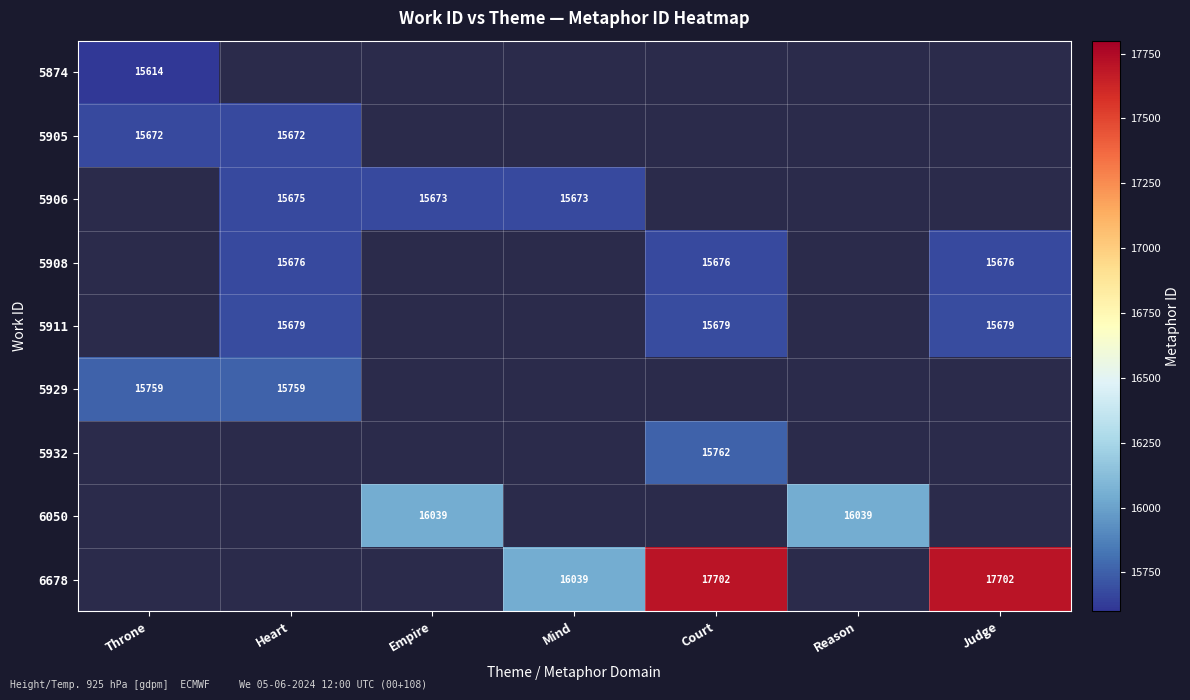

True or false: 6678 has a value of 30794 at Judge.

False